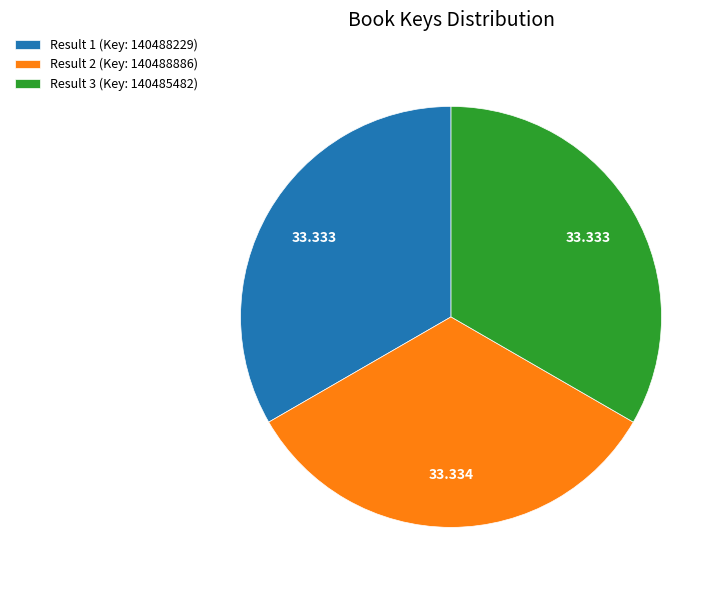

Do Result 3 (Key: 140485482) and Result 1 (Key: 140488229) together represent more than half of the pie?

Yes